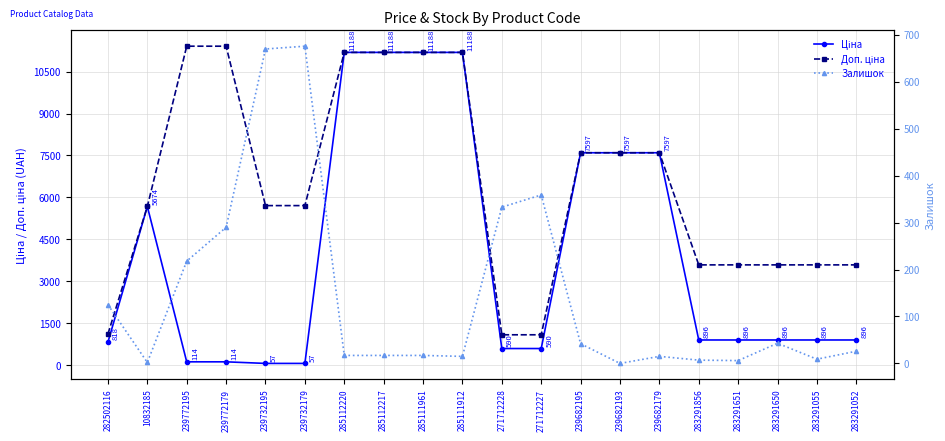

What is the difference between the maximum and second lowest values in the Доп. ціна series?

10328.3